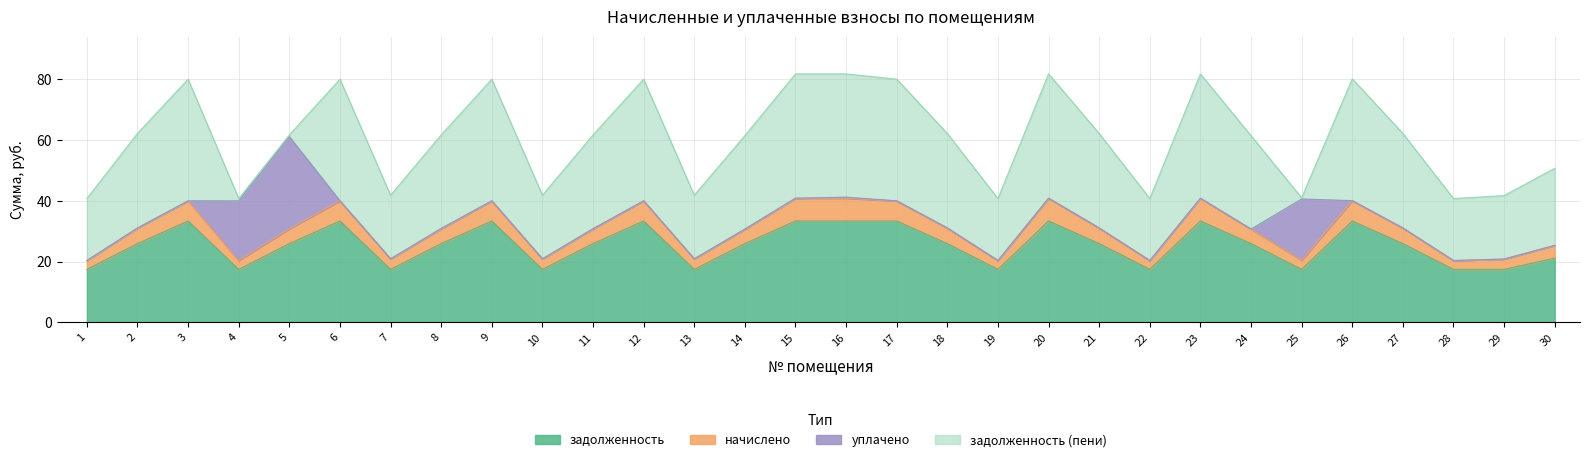

In задолженность, how many points are higher than both neighbors (excluding endpoints)?

7